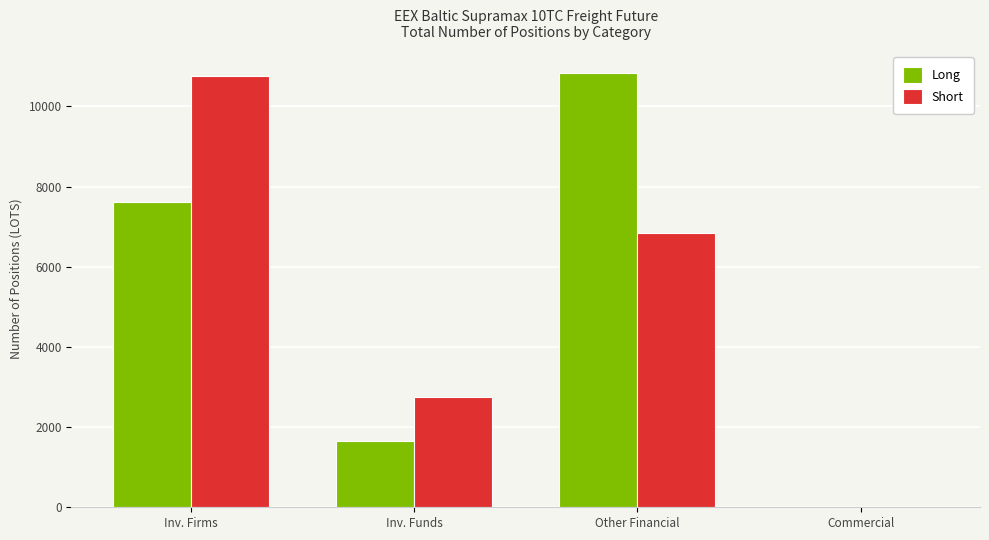

Is the value of Long at Inv. Firms greater than the value of Short at Inv. Firms?

No